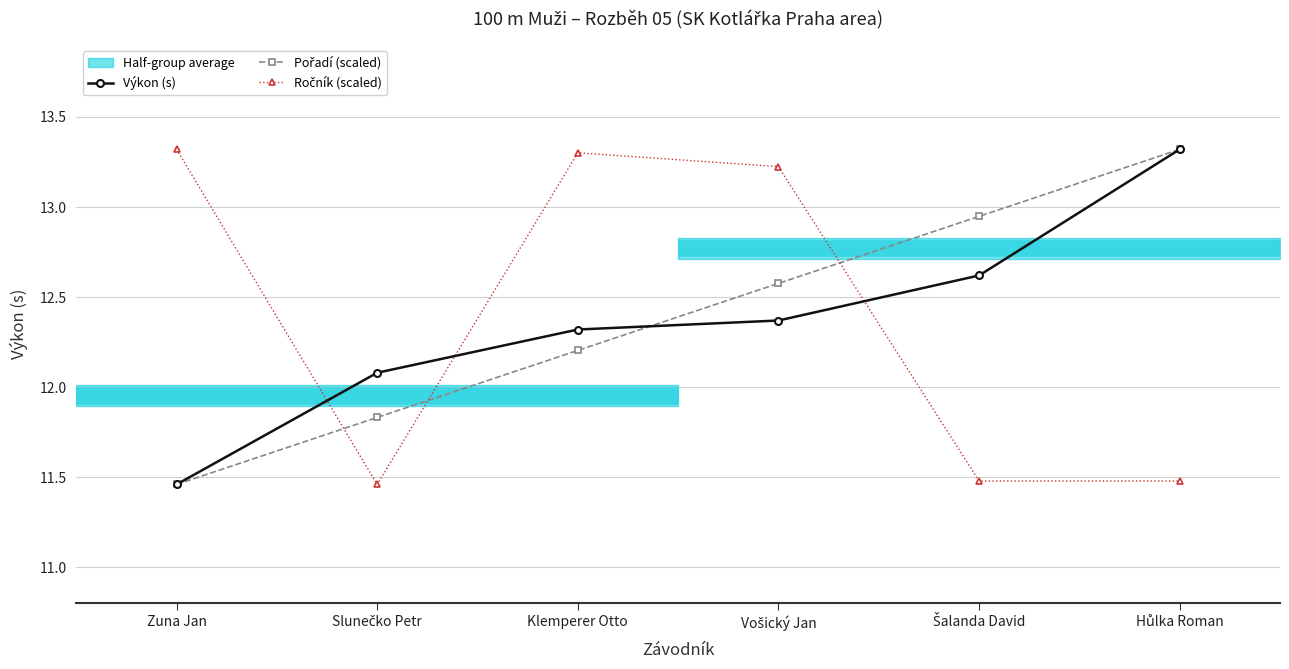

The value of Pořadí (scaled) at Vošický Jan is 12.6. True or false?

True